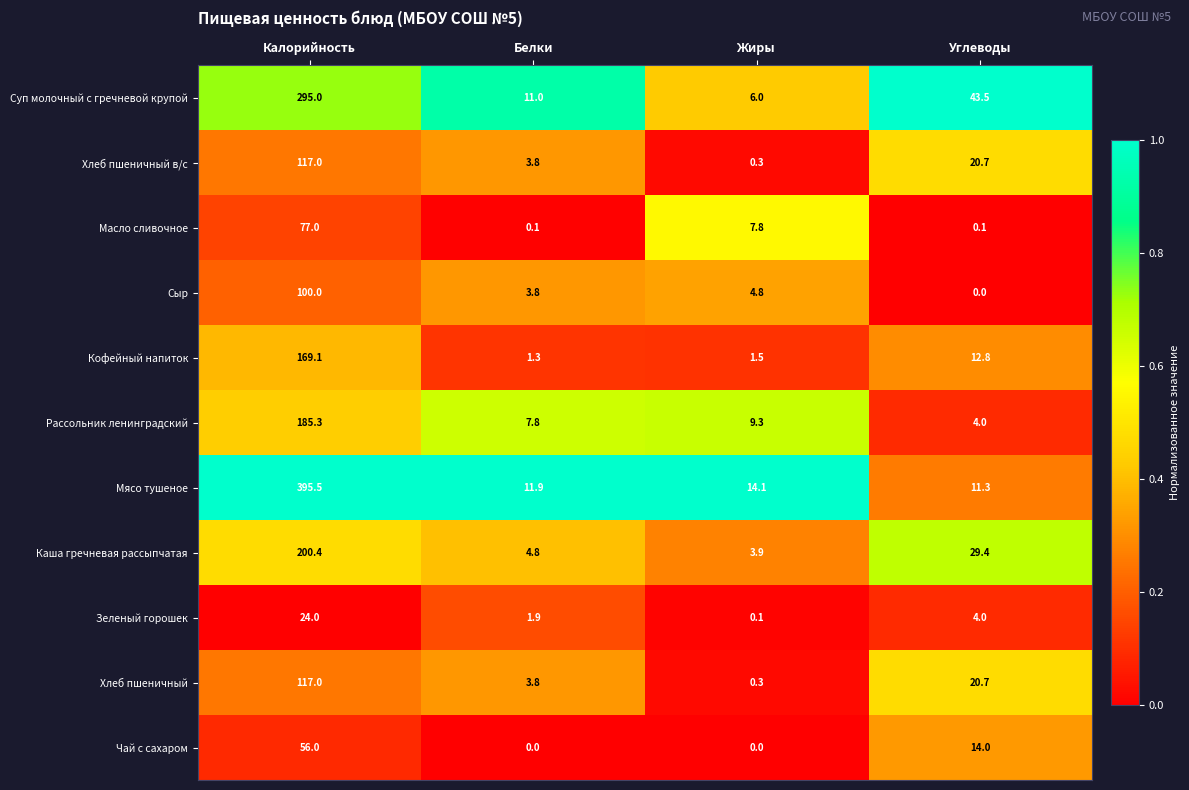

At which category does the chart reach its peak across all series?

Калорийность